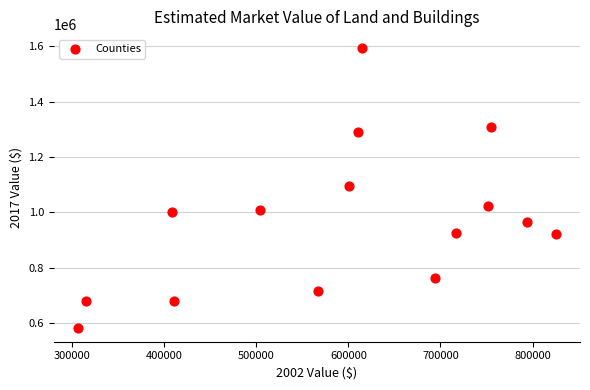

What is the range of X values (max minus min)?

519130